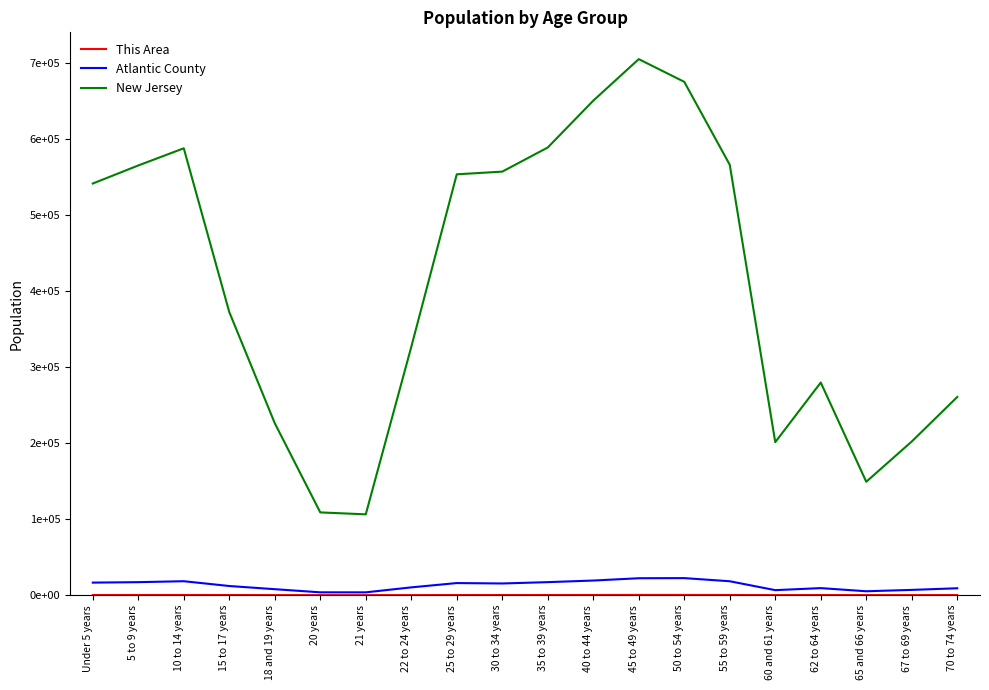

In New Jersey, how many points are lower than both neighbors (excluding endpoints)?

3